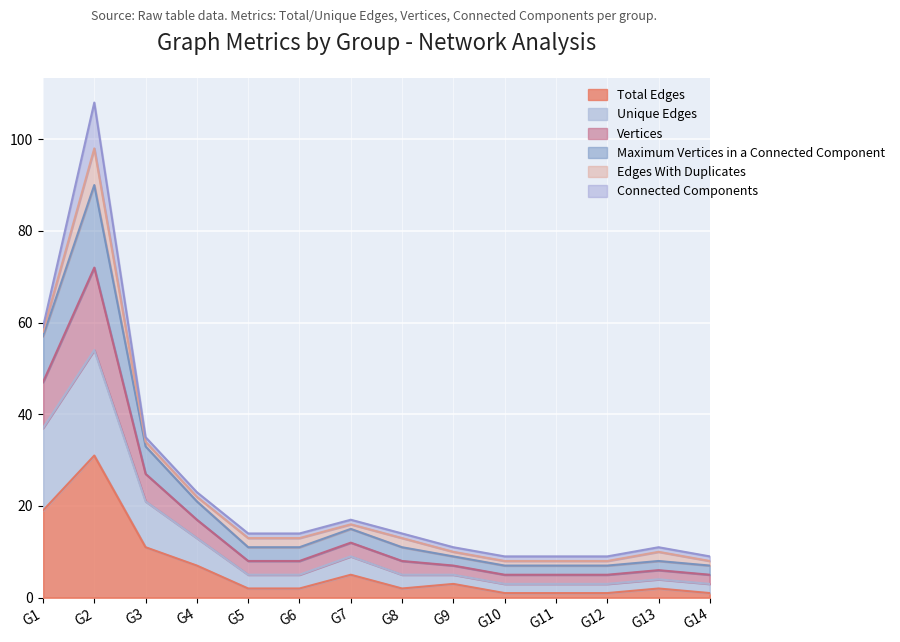

At which category does Unique Edges reach its first local peak?

G2